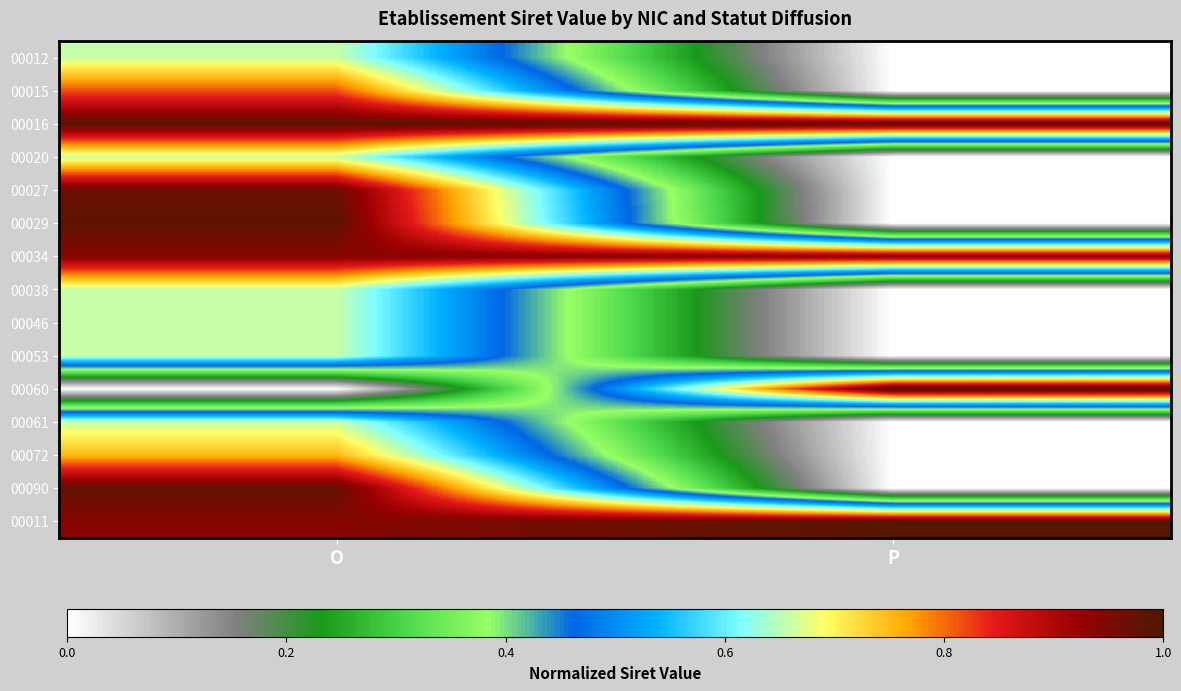

At O, list the series in order from smallest to largest.

00060, 00012, 00020, 00038, 00046, 00053, 00061, 00072, 00015, 00034, 00011, 00027, 00090, 00029, 00016